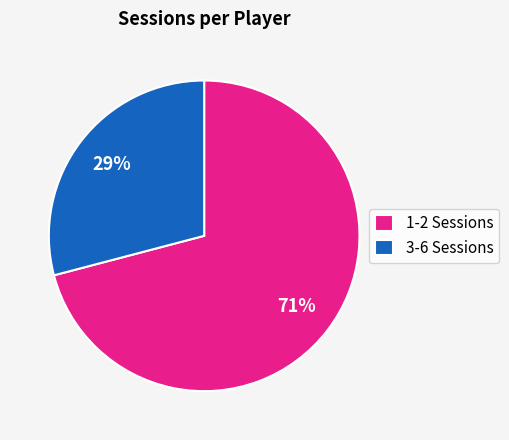

How many slices are in this pie chart?

2